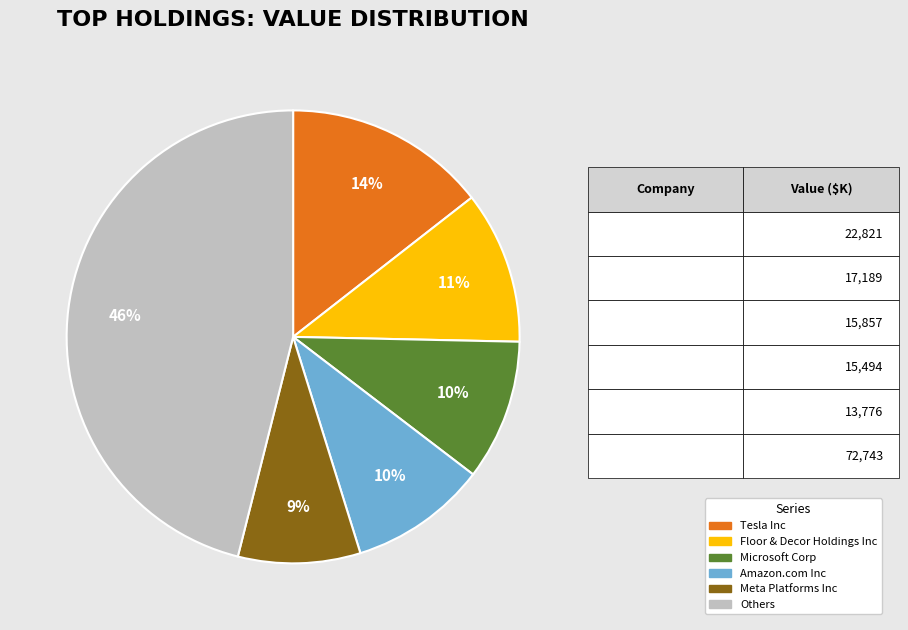

Is there a majority slice in this chart?

No